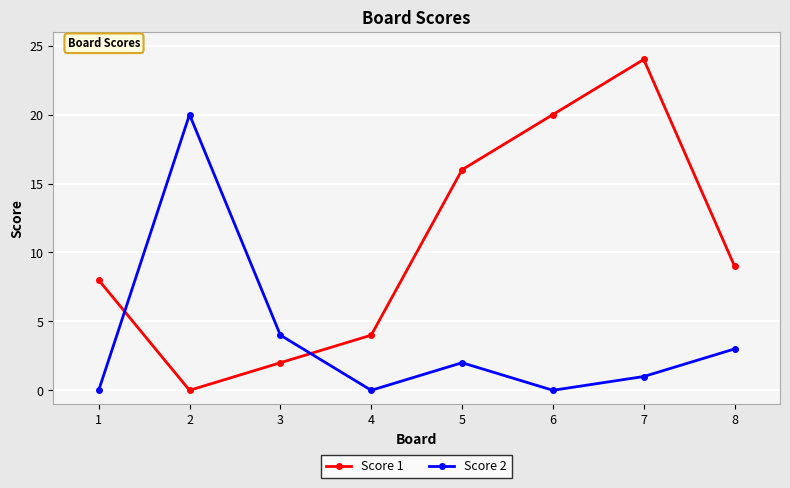

What is the difference between the maximum and second lowest values in the Score 2 series?

20